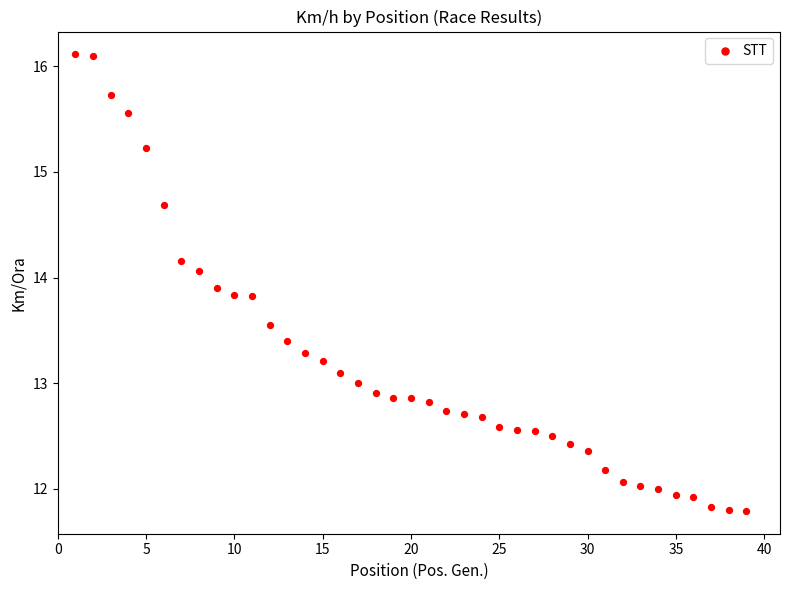

What is the range of Y values (max minus min)?

4.3